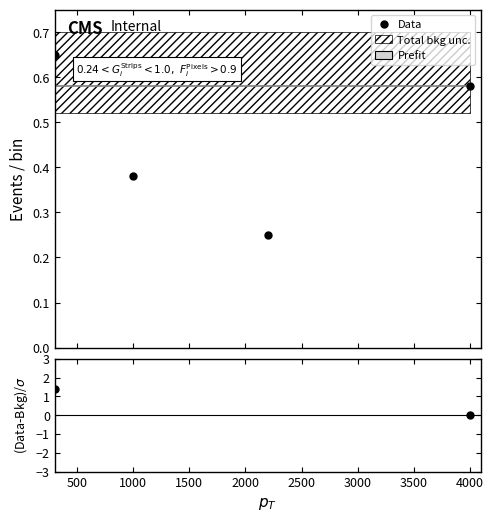

Reading left to right, extract all data points from this chart.

Data: 0.7	0.4	0.3	0.6
(Data-Bkg)/σ: 1.4	-4.0	-6.6	-0.0